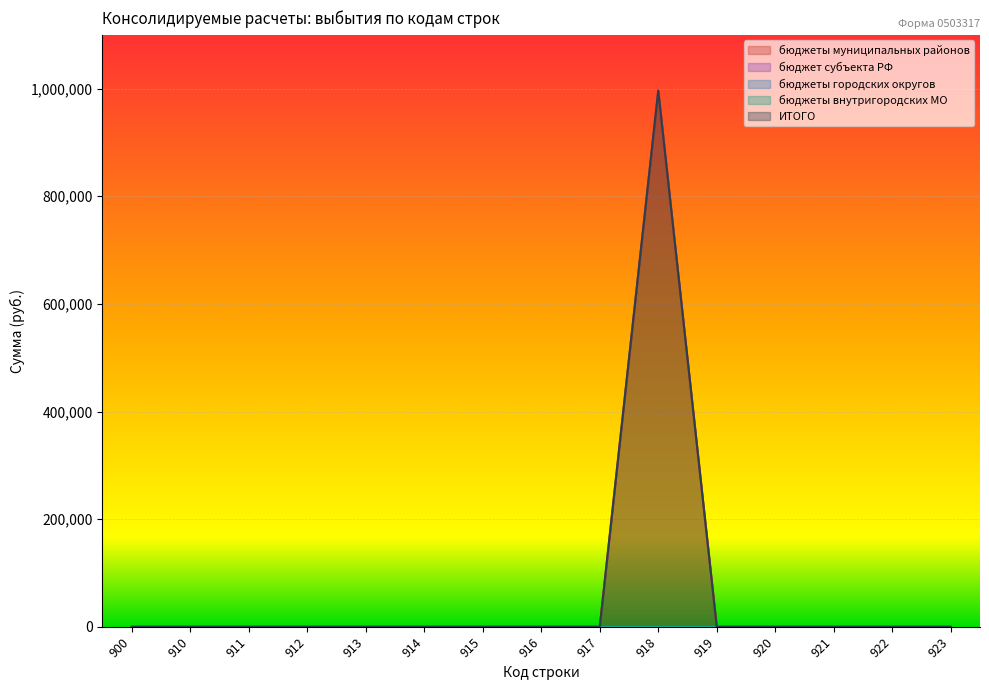

Is it true that бюджет субъекта РФ equals 0.0 at 918?

True